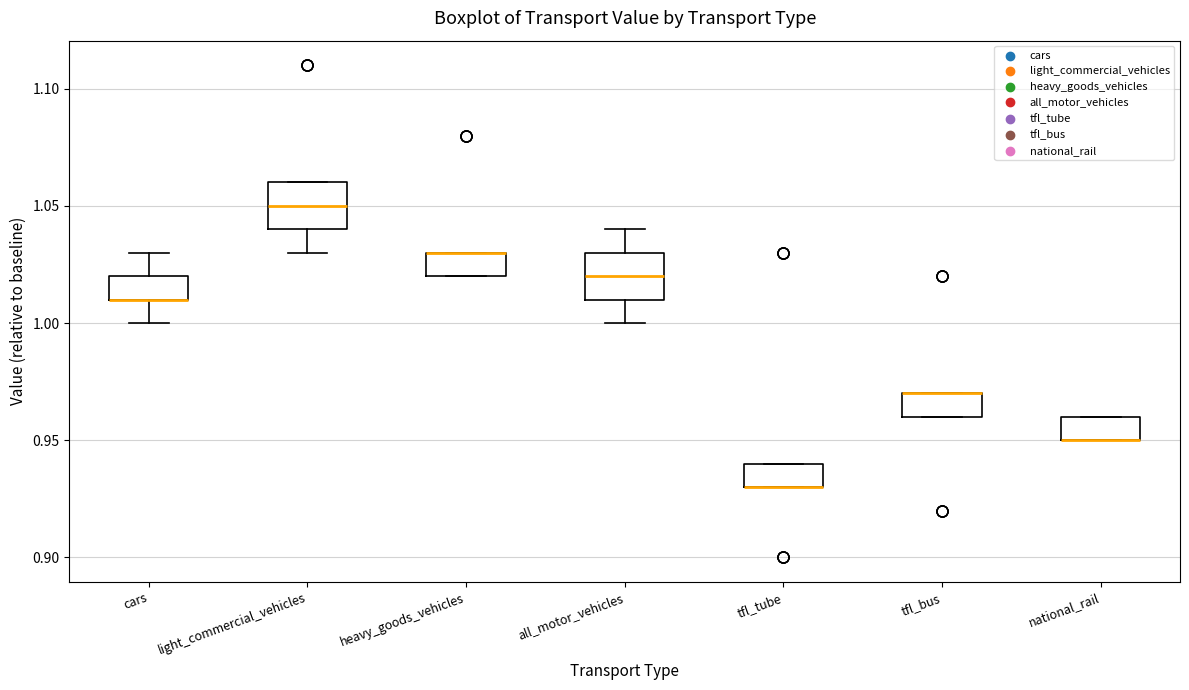

Reading left to right, read every box against the y-axis: the position of its median line, the range the box covers, and the ends of its whiskers. The values are not printed on the chart, so give them approximately, as read against the axis.

cars: median 1.01 (drawn on the box's lower edge), box 1.01 to 1.02, whiskers 1.00 to 1.03
light_commercial_vehicles: median 1.05, box 1.04 to 1.06, whiskers 1.03 to 1.06
heavy_goods_vehicles: median 1.03 (drawn on the box's upper edge), box 1.02 to 1.03, whiskers 1.02 to 1.03
all_motor_vehicles: median 1.02, box 1.01 to 1.03, whiskers 1.00 to 1.04
tfl_tube: median 0.93 (drawn on the box's lower edge), box 0.93 to 0.94, whiskers 0.93 to 0.94
tfl_bus: median 0.97 (drawn on the box's upper edge), box 0.96 to 0.97, whiskers 0.96 to 0.97
national_rail: median 0.95 (drawn on the box's lower edge), box 0.95 to 0.96, whiskers 0.95 to 0.96